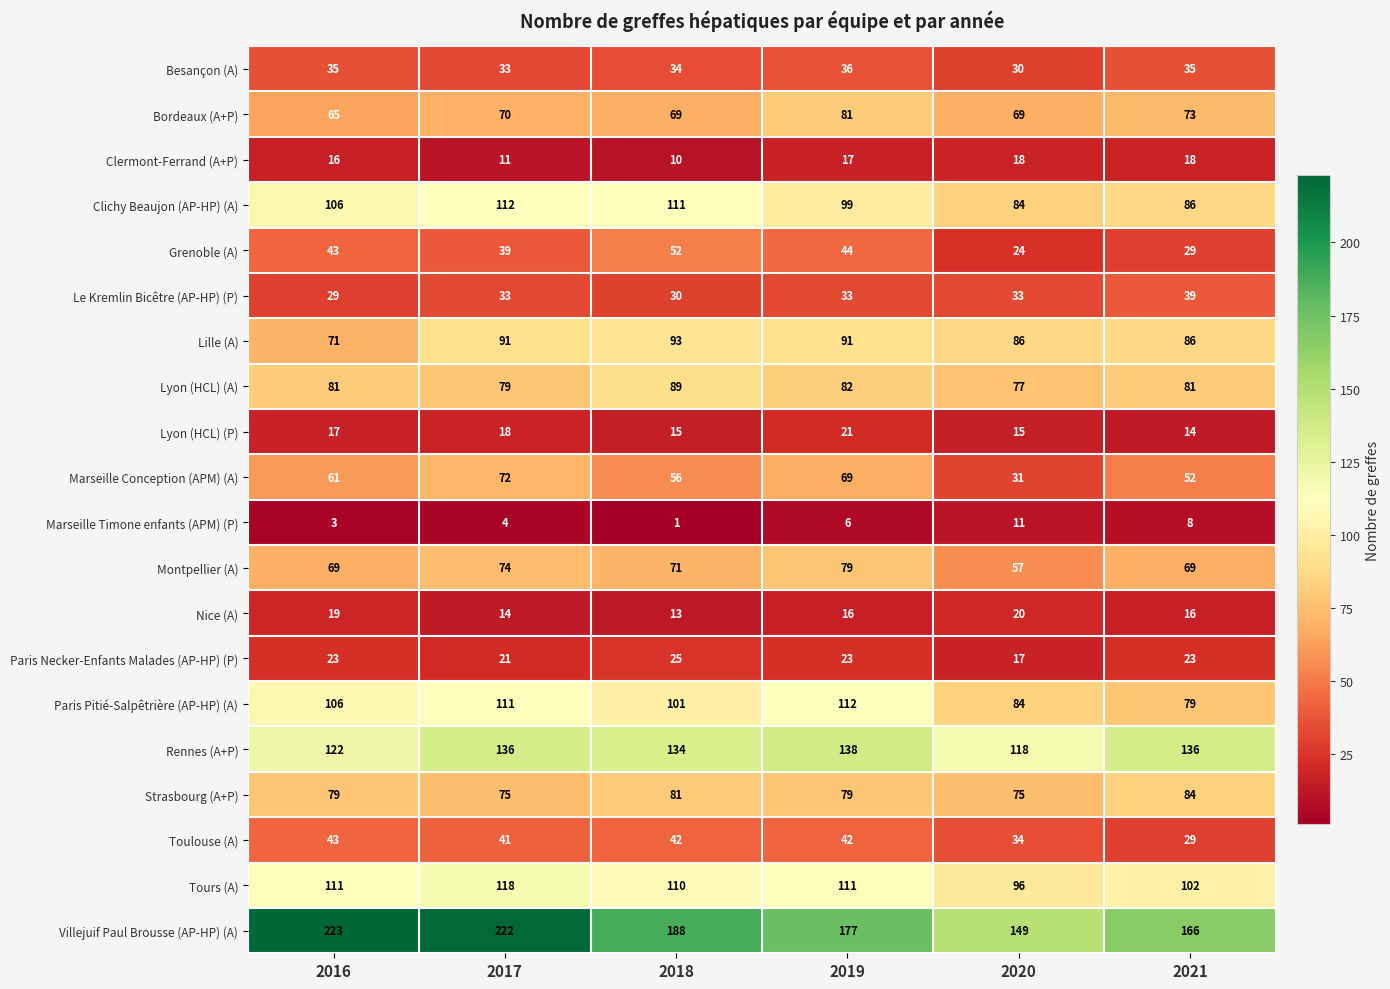

What is the difference between the highest and lowest values at 2020?

138